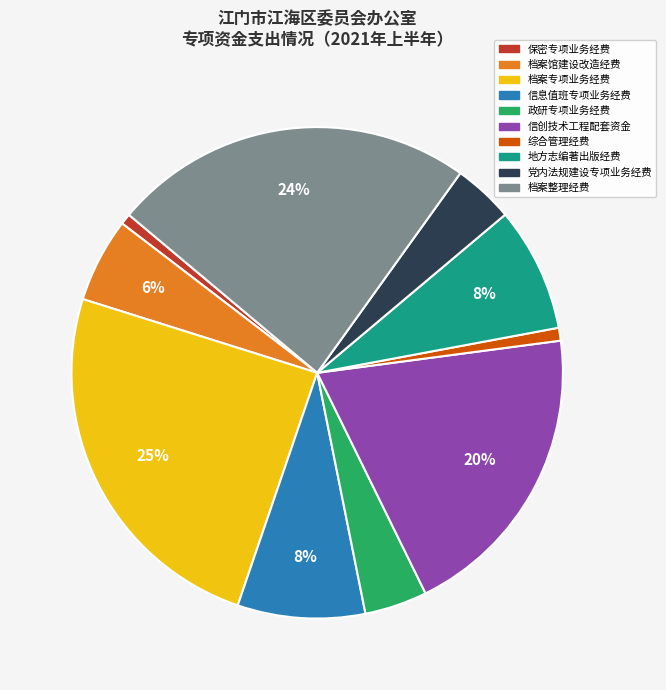

Is there any slice that represents more than half of the pie?

No